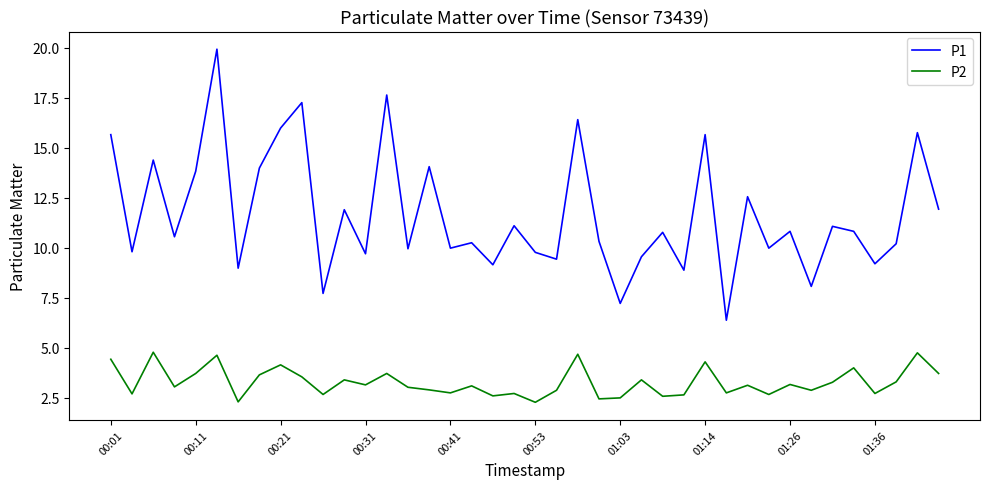

List the series in order of their peak value, highest first.

P1, P2